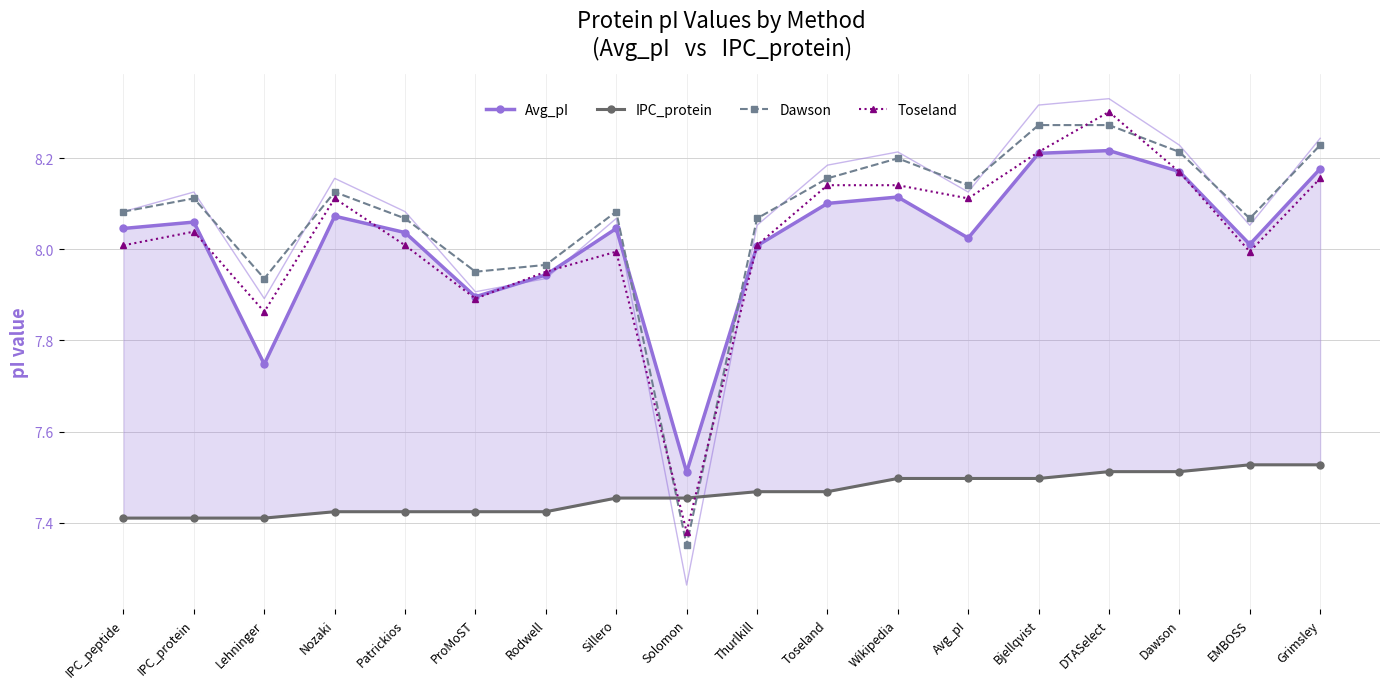

At which category does Dawson reach its first local valley?

Lehninger